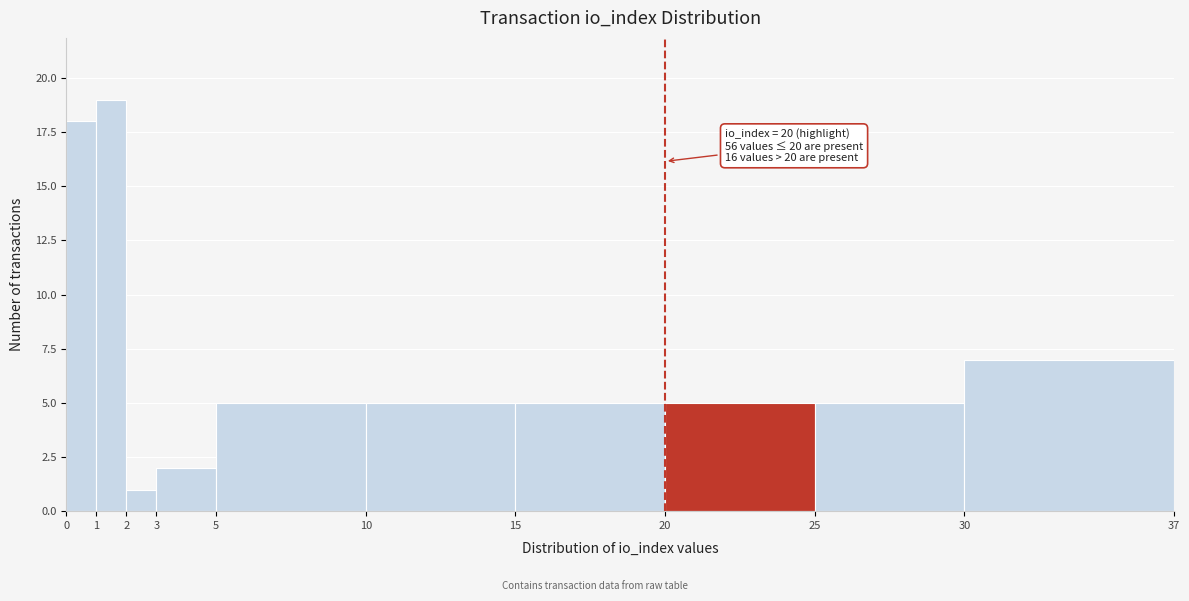

Which range on the x-axis has the tallest bar?

1 to 2